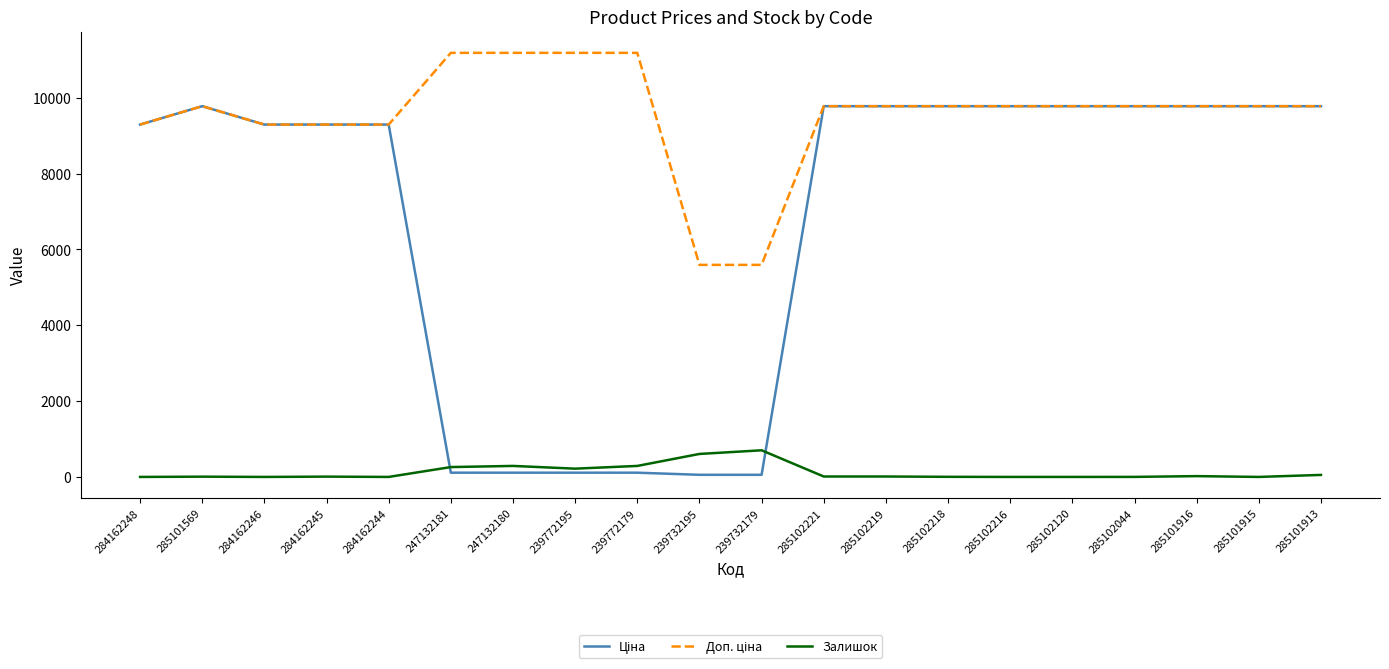

What is the greatest value displayed?

11182.0